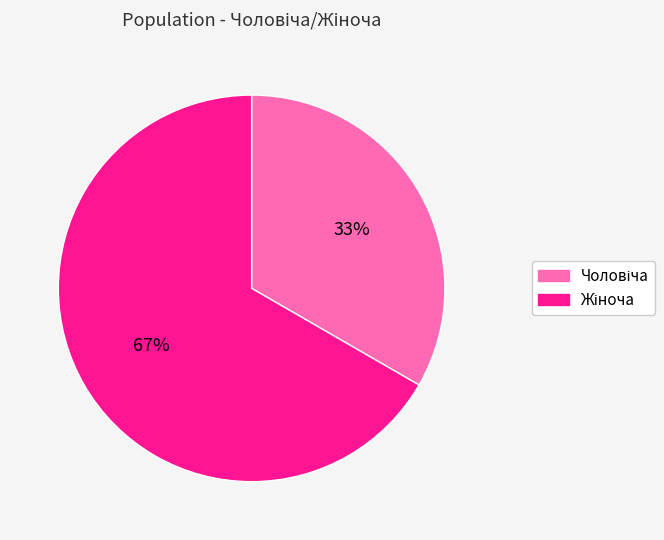

To the nearest percent, what is the average slice percentage?

50%